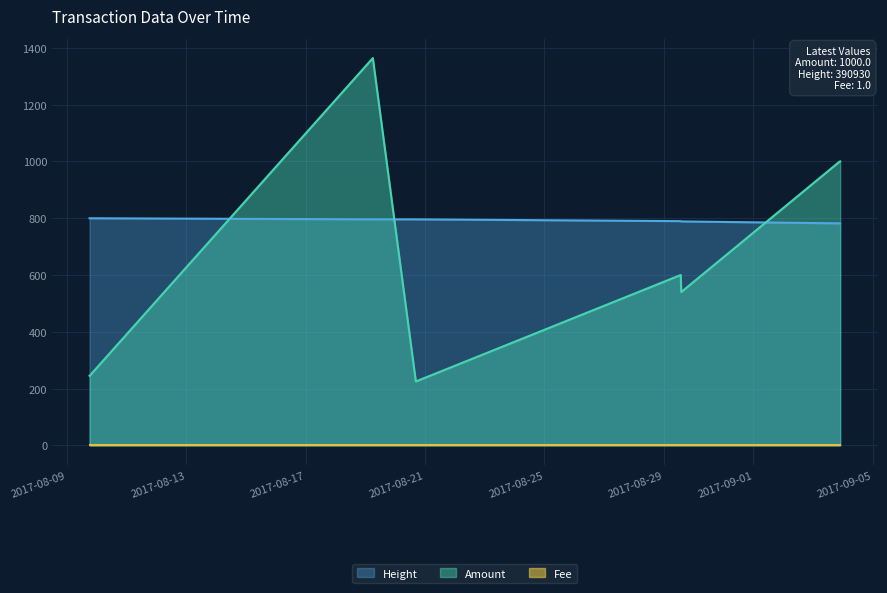

True or false: Amount and Height cross at least once.

True